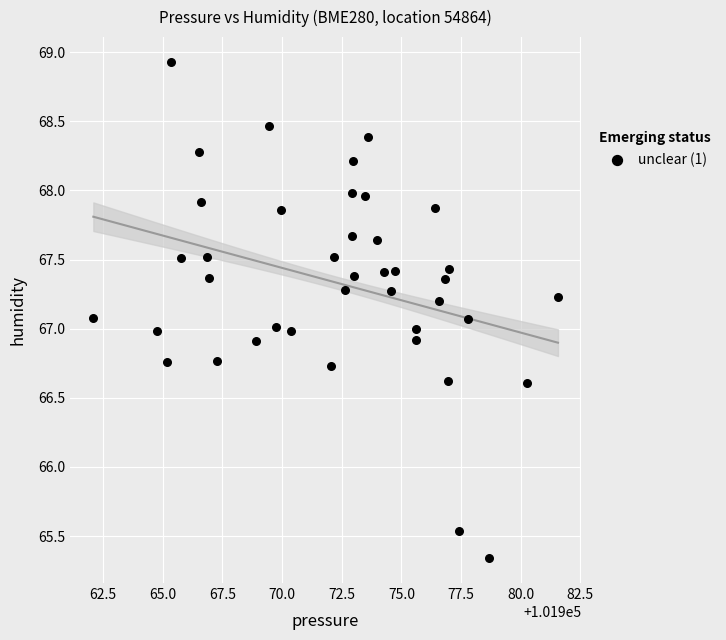

What is the range of X values (max minus min)?

19.5